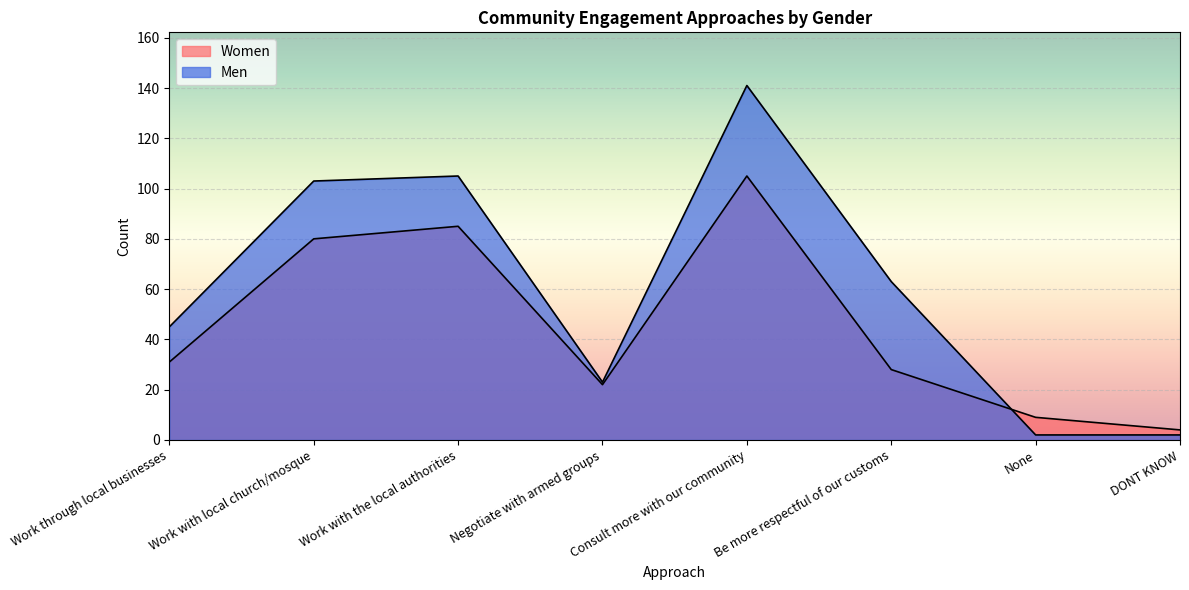

At which category is the sum across all series the highest?

Consult more with our community